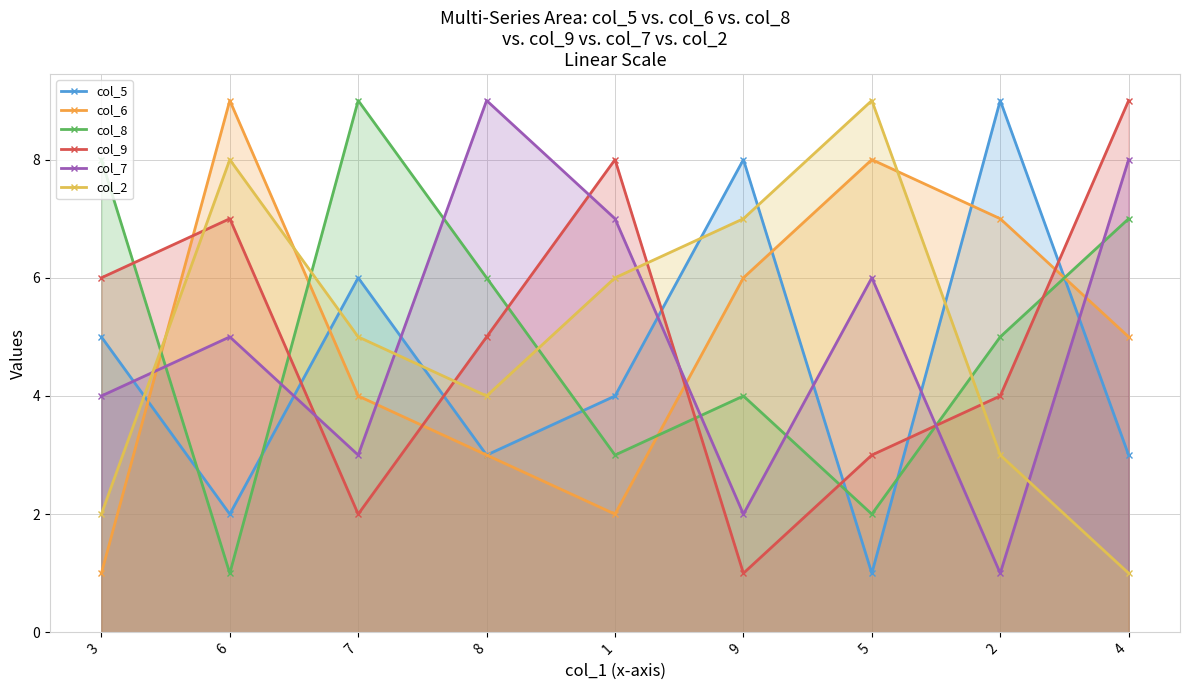

Reading left to right, transcribe all the data shown in this chart.

col_5: 3=5	6=2	7=6	8=3	1=4	9=8	5=1	2=9	4=3
col_6: 3=1	6=9	7=4	8=3	1=2	9=6	5=8	2=7	4=5
col_8: 3=8	6=1	7=9	8=6	1=3	9=4	5=2	2=5	4=7
col_9: 3=6	6=7	7=2	8=5	1=8	9=1	5=3	2=4	4=9
col_7: 3=4	6=5	7=3	8=9	1=7	9=2	5=6	2=1	4=8
col_2: 3=2	6=8	7=5	8=4	1=6	9=7	5=9	2=3	4=1